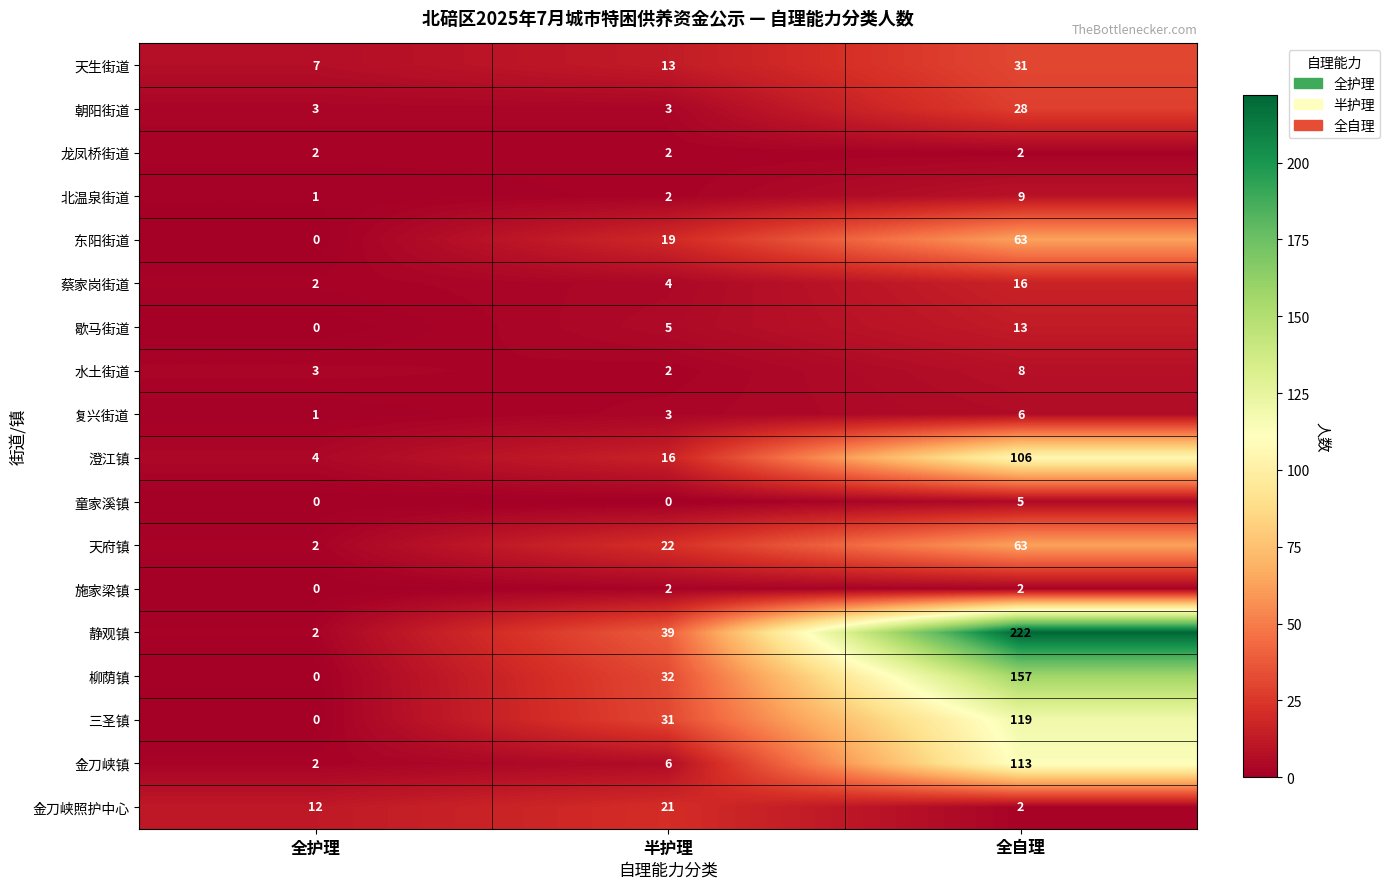

Is it true that 金刀峡照护中心 equals 3 at 全自理?

False